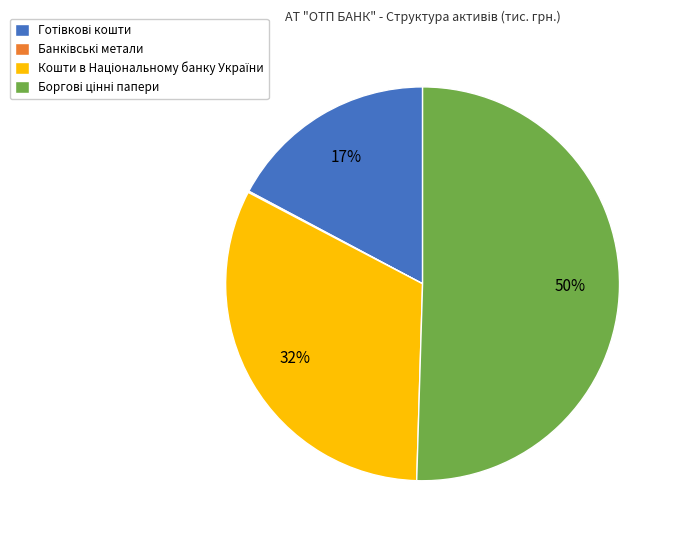

Is there any slice that represents more than half of the pie?

Yes